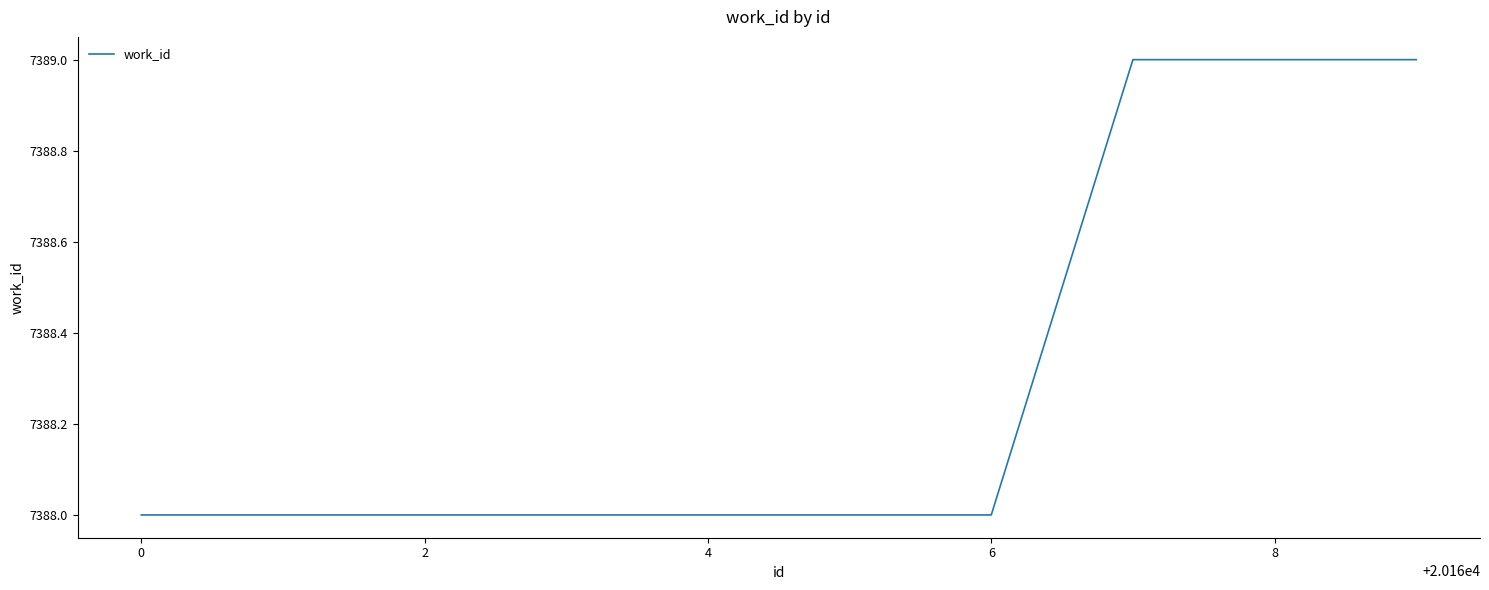

What is the sum of all values?

73883